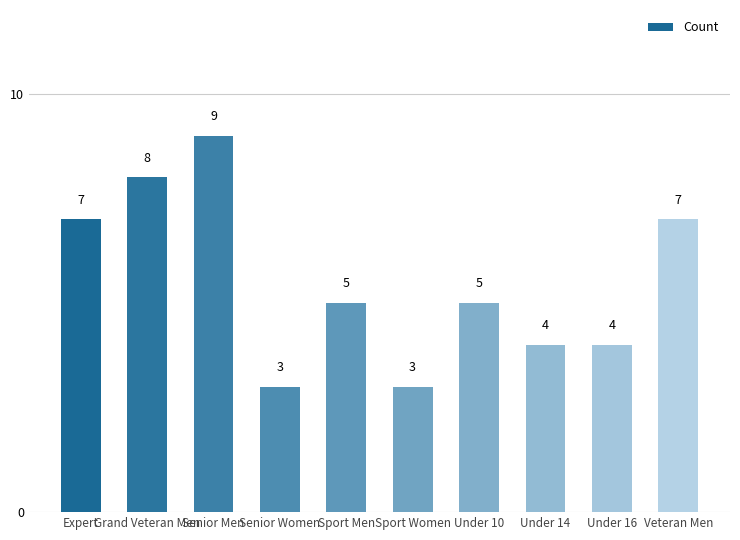

Count the number of categories in the chart.

10